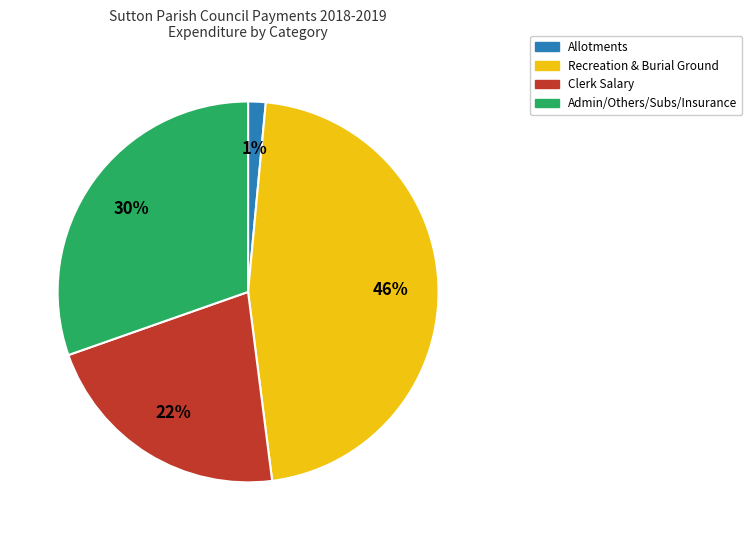

To the nearest percent, what is the average slice percentage?

25%